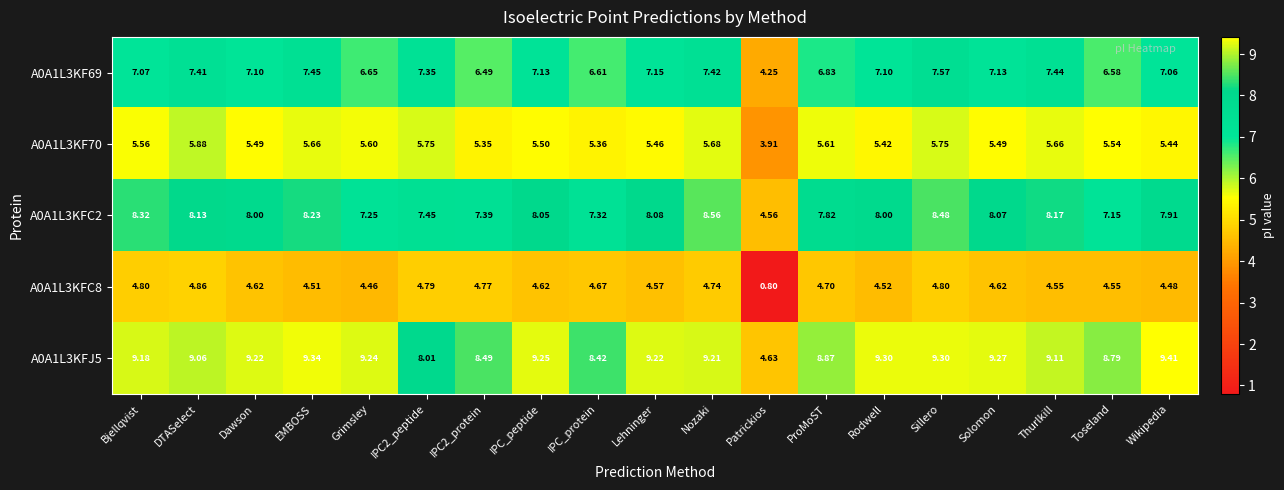

At how many categories does at least one series exceed 6?

18